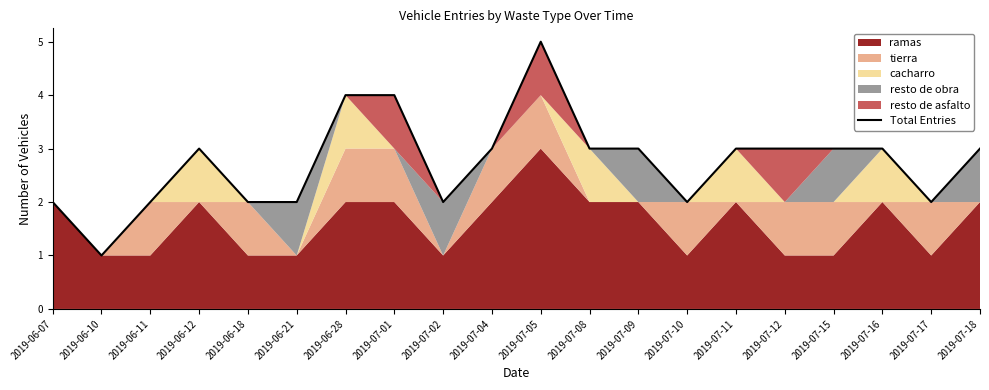

The value at 2019-06-12 is 1. True or false?

False